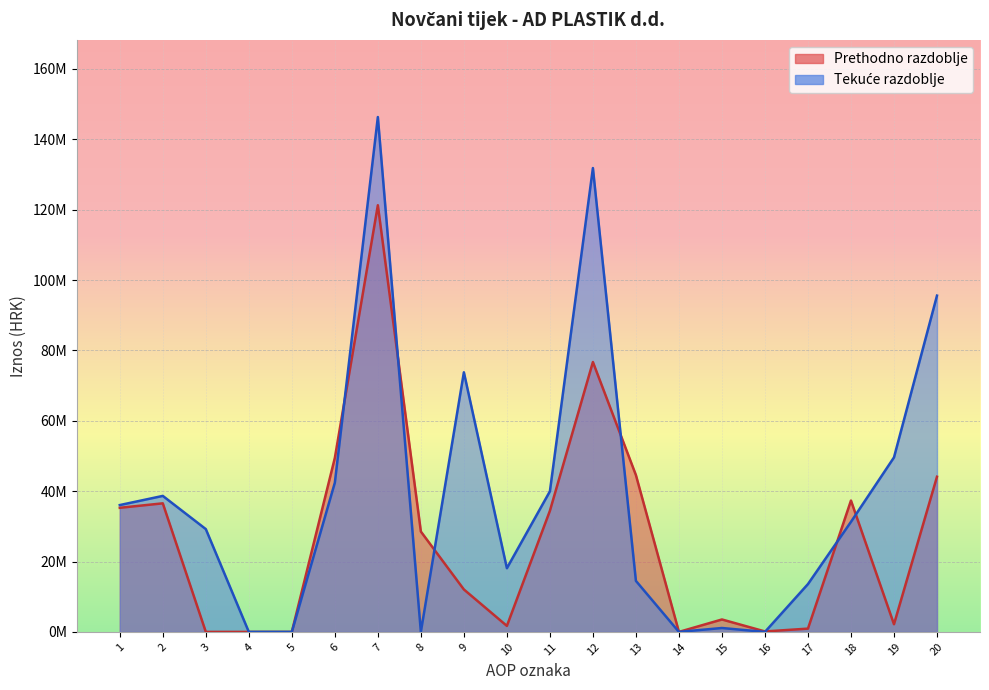

List the series in order of their overall mean, lowest first.

Prethodno razdoblje, Tekuće razdoblje